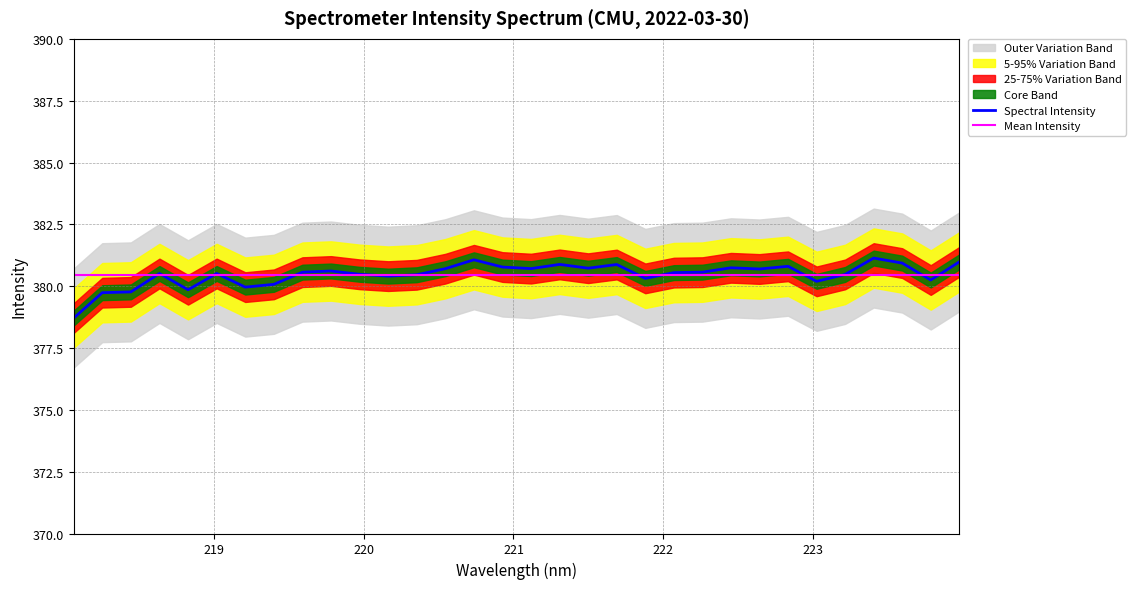

What is the minimum value for Mean Intensity?

380.5